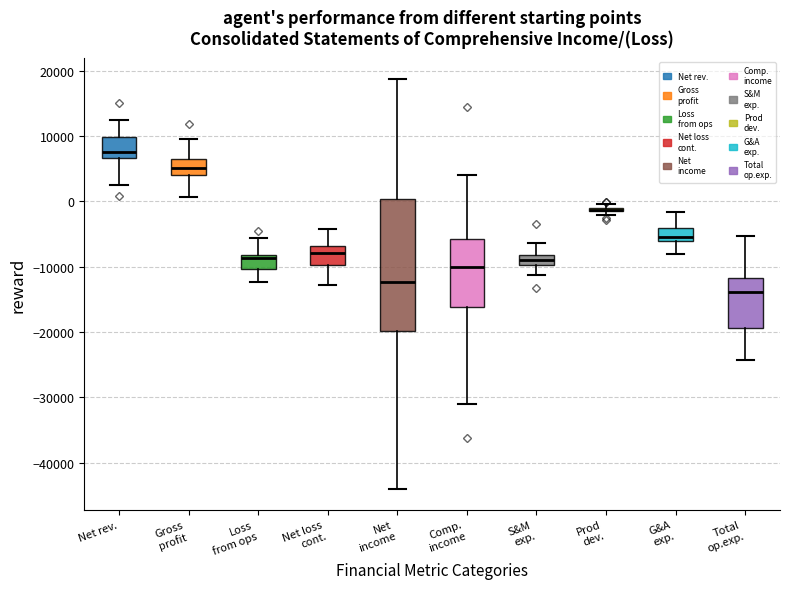

Where does the median line of the box for Net loss cont. sit on the y-axis? The values are not printed on the chart, so give them approximately, as read against the axis.

-8000